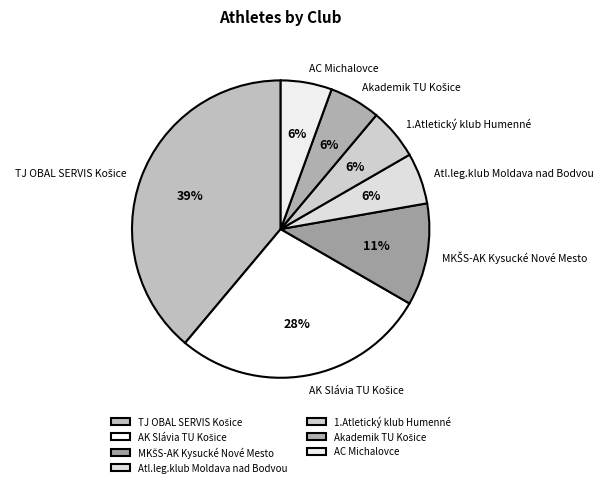

The 1.Atletický klub Humenné slice represents 6% of the pie. True or false?

True